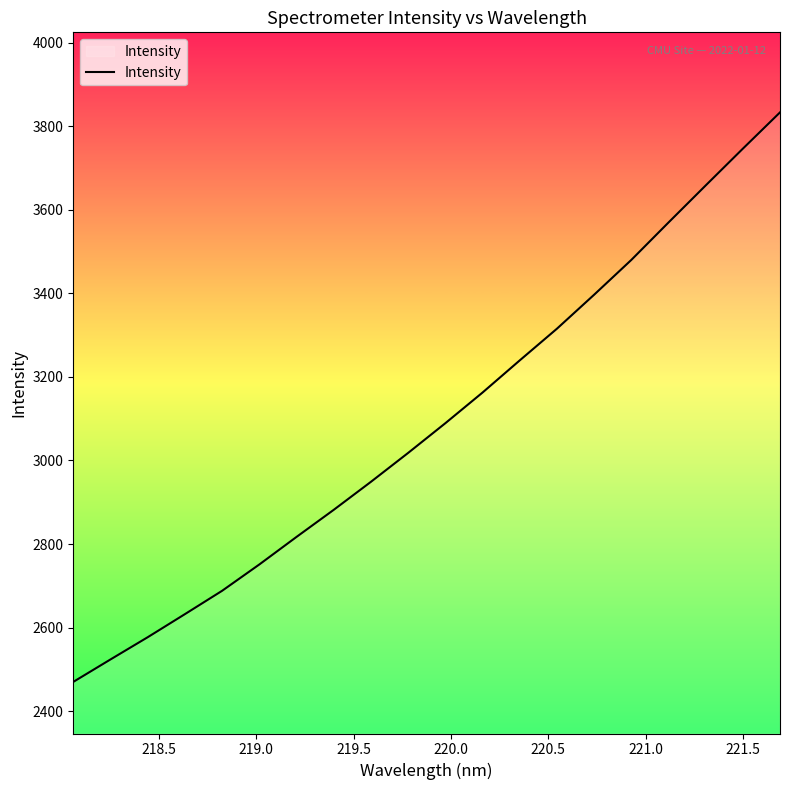

What is the difference between the maximum and minimum values?

1363.2